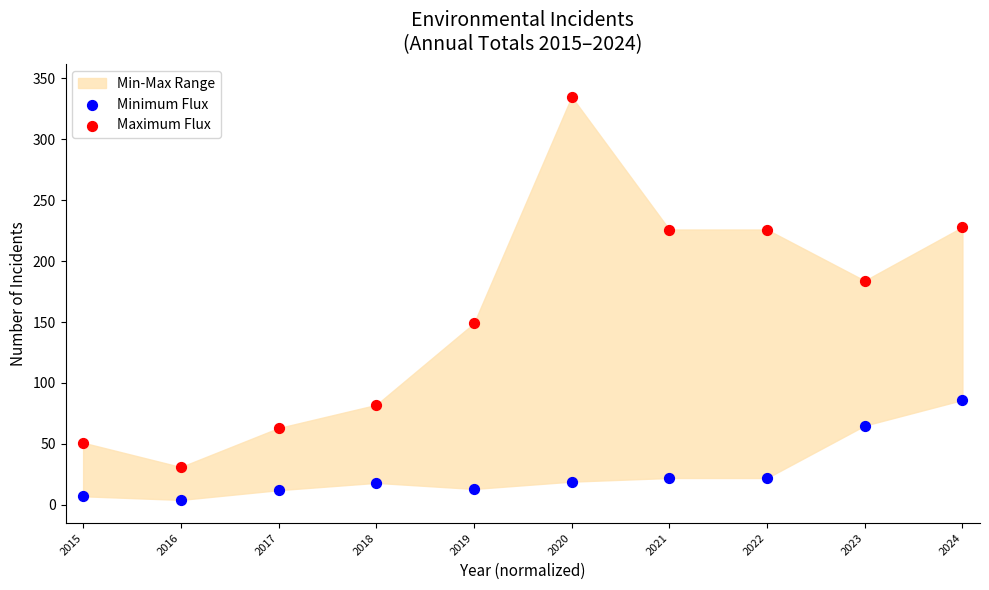

In the Minimum Flux series, what Y value is closest to 45?

65